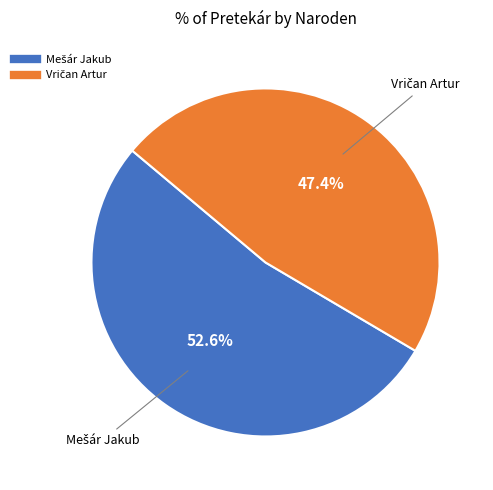

Is there a majority slice in this chart?

Yes